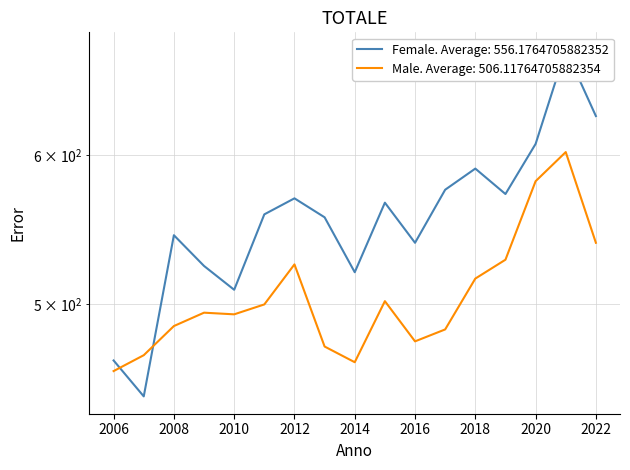

Which series changed the most between 2010 and 2014?

Male TOTALE